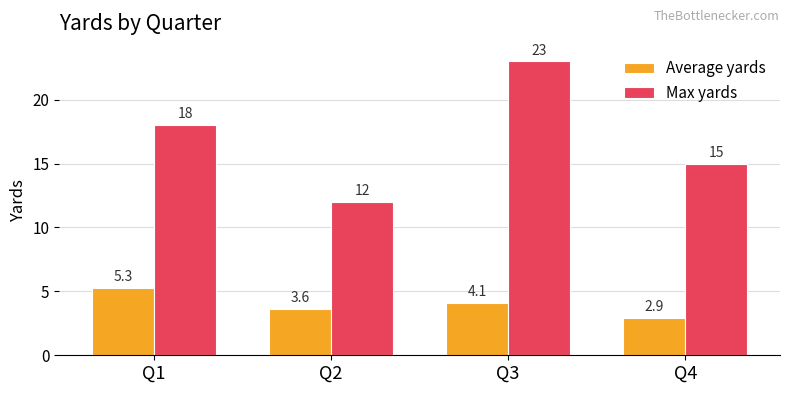

Count the number of data series in this chart.

2